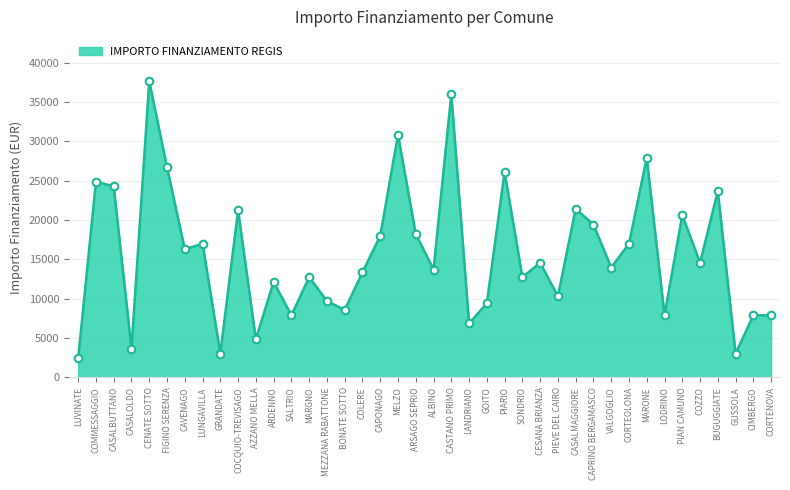

Which has a higher value, GUSSOLA or MEZZANA RABATTONE?

MEZZANA RABATTONE